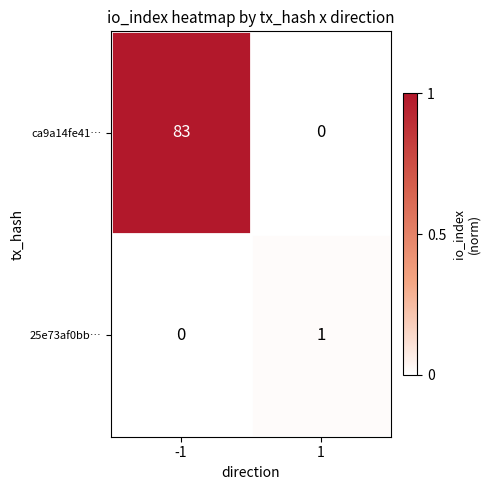

How many positive values does the ca9a14fe41… series have?

1